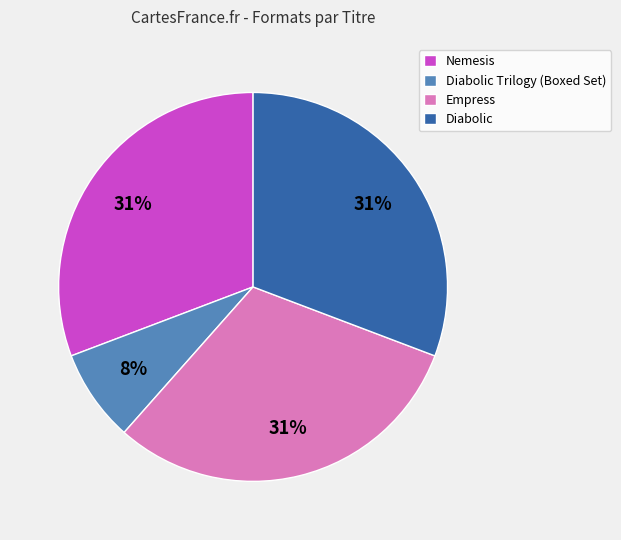

Which category has the smallest portion of the pie?

Diabolic Trilogy (Boxed Set)